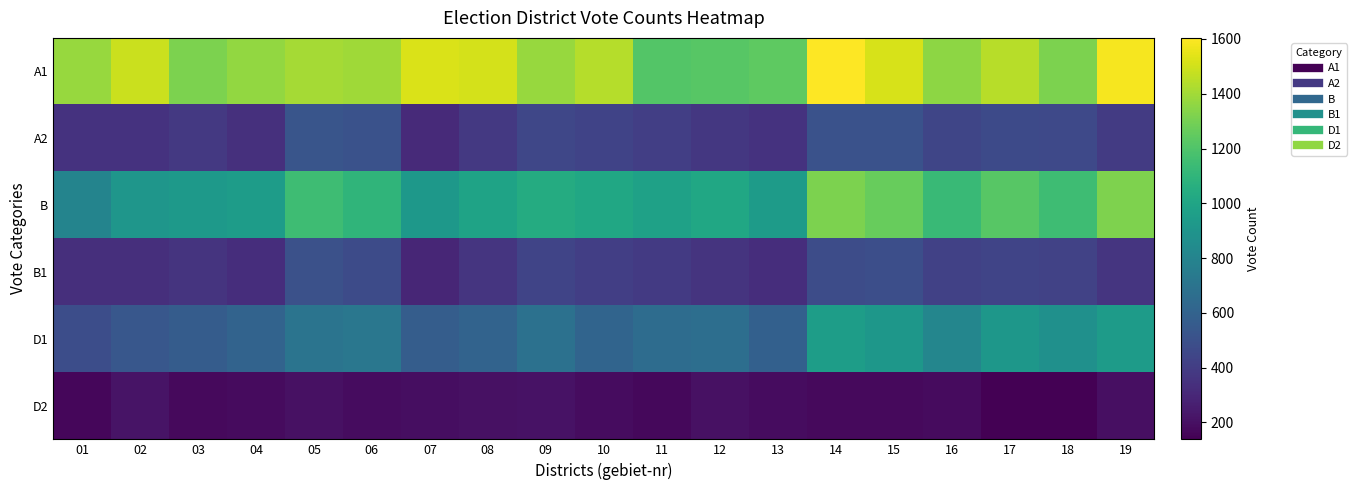

Reading left to right, transcribe all the data shown in this chart.

A1: 01=1375	02=1489	03=1317	04=1367	05=1409	06=1393	07=1520	08=1509	09=1379	10=1439	11=1212	12=1225	13=1239	14=1604	15=1516	16=1355	17=1448	18=1313	19=1585
A2: 01=352	02=351	03=379	04=344	05=524	06=505	07=314	08=380	09=452	10=433	11=411	12=375	13=353	14=507	15=506	16=445	17=467	18=460	19=392
B: 01=798	02=909	03=927	04=950	05=1146	06=1095	07=922	08=986	09=1041	10=1010	11=977	12=1009	13=944	14=1315	15=1264	16=1131	17=1226	18=1150	19=1322
B1: 01=336	02=335	03=359	04=327	05=503	06=475	07=293	08=362	09=441	10=408	11=387	12=357	13=329	14=481	15=491	16=420	17=440	18=429	19=365
D1: 01=485	02=535	03=562	04=602	05=700	06=720	07=571	08=606	09=685	10=610	11=654	12=669	13=587	14=955	15=915	16=813	17=914	18=875	19=940
D2: 01=161	02=217	03=174	04=182	05=206	06=189	07=191	08=202	09=210	10=189	11=170	12=203	13=185	14=178	15=176	16=179	17=141	18=138	19=200